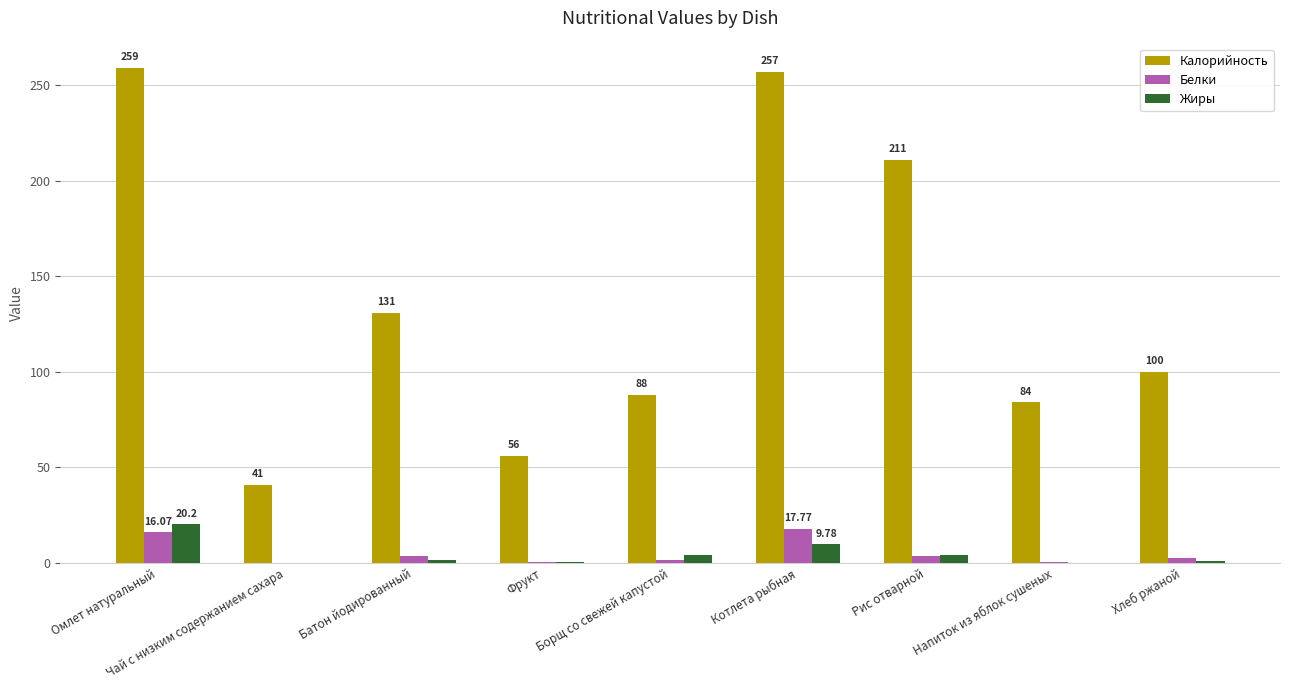

What is the difference between the Жиры values at Рис отварной and Батон йодированный?

2.5